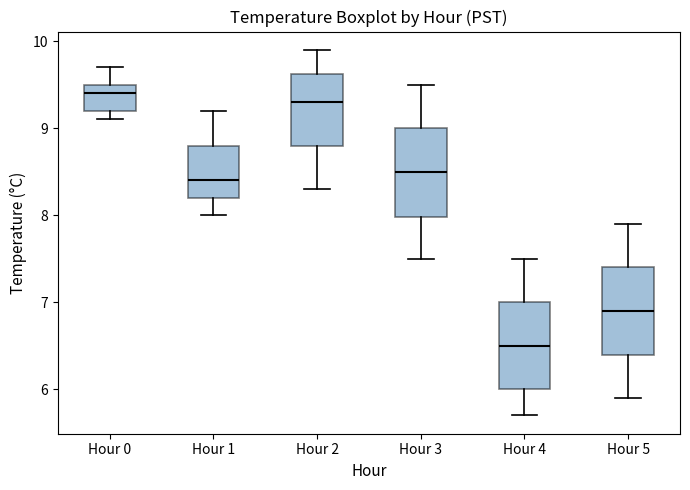

Reading left to right, transcribe this box plot: for each box, give where its median line is, the range the box spans, and where its two whiskers end, as read against the y-axis. The values are not printed on the chart, so give them approximately, as read against the axis.

Hour 0: median 9.4, box 9.2 to 9.5, whiskers 9.1 to 9.7
Hour 1: median 8.4, box 8.2 to 8.8, whiskers 8.0 to 9.2
Hour 2: median 9.3, box 8.8 to 9.6, whiskers 8.3 to 9.9
Hour 3: median 8.5, box 8.0 to 9.0, whiskers 7.5 to 9.5
Hour 4: median 6.5, box 6.0 to 7.0, whiskers 5.7 to 7.5
Hour 5: median 6.9, box 6.4 to 7.4, whiskers 5.9 to 7.9